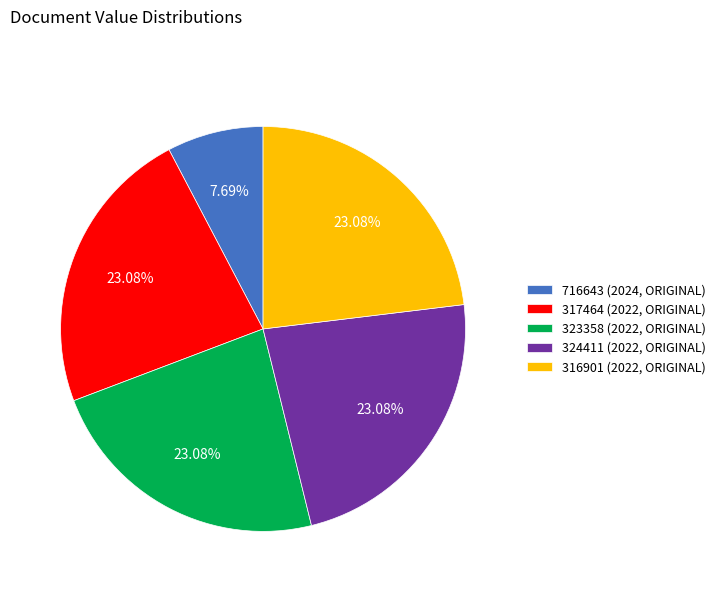

True or false: 324411 (2022, ORIGINAL) accounts for 23% of the total.

True